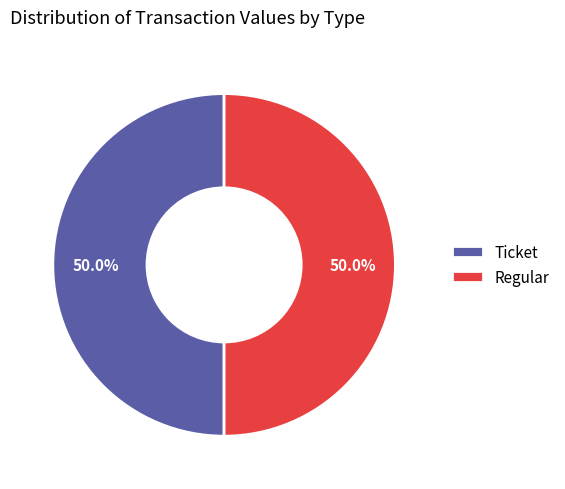

Approximately how many times larger is the value at Ticket compared to Regular?

1.0